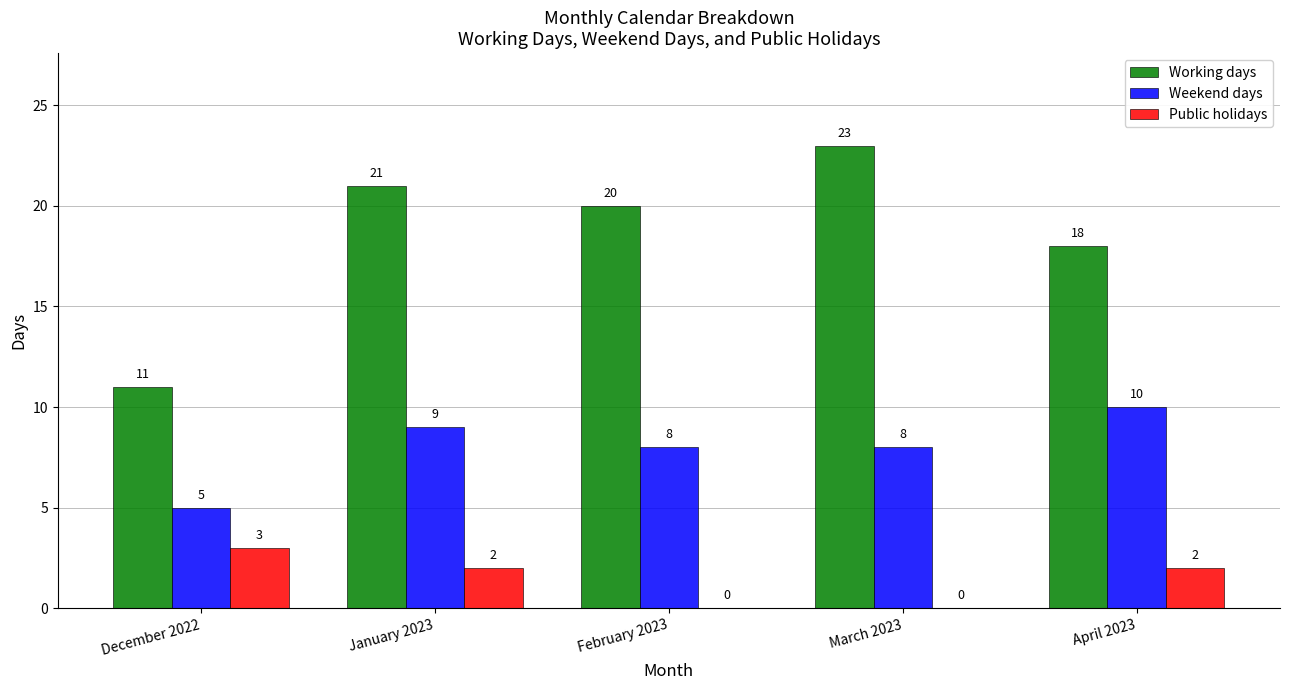

Reading right to left, what are all the values shown in this chart?

Working days: 18	23	20	21	11
Weekend days: 10	8	8	9	5
Public holidays: 2	0	0	2	3